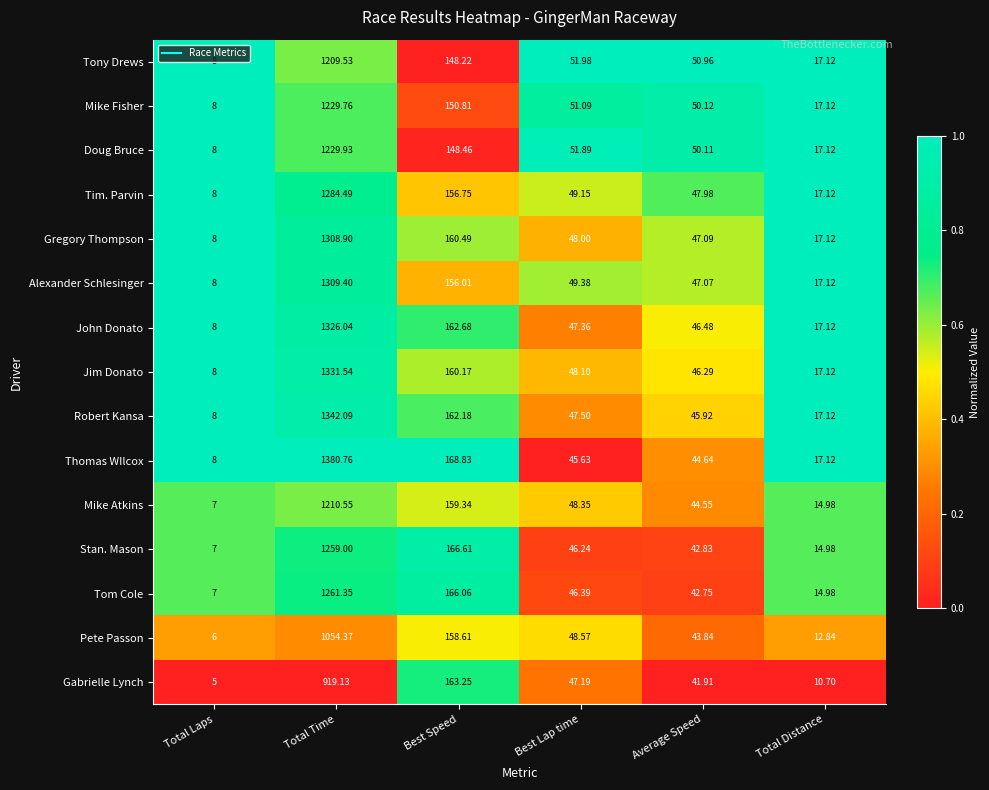

At which category does the chart reach its peak across all series?

Total Time